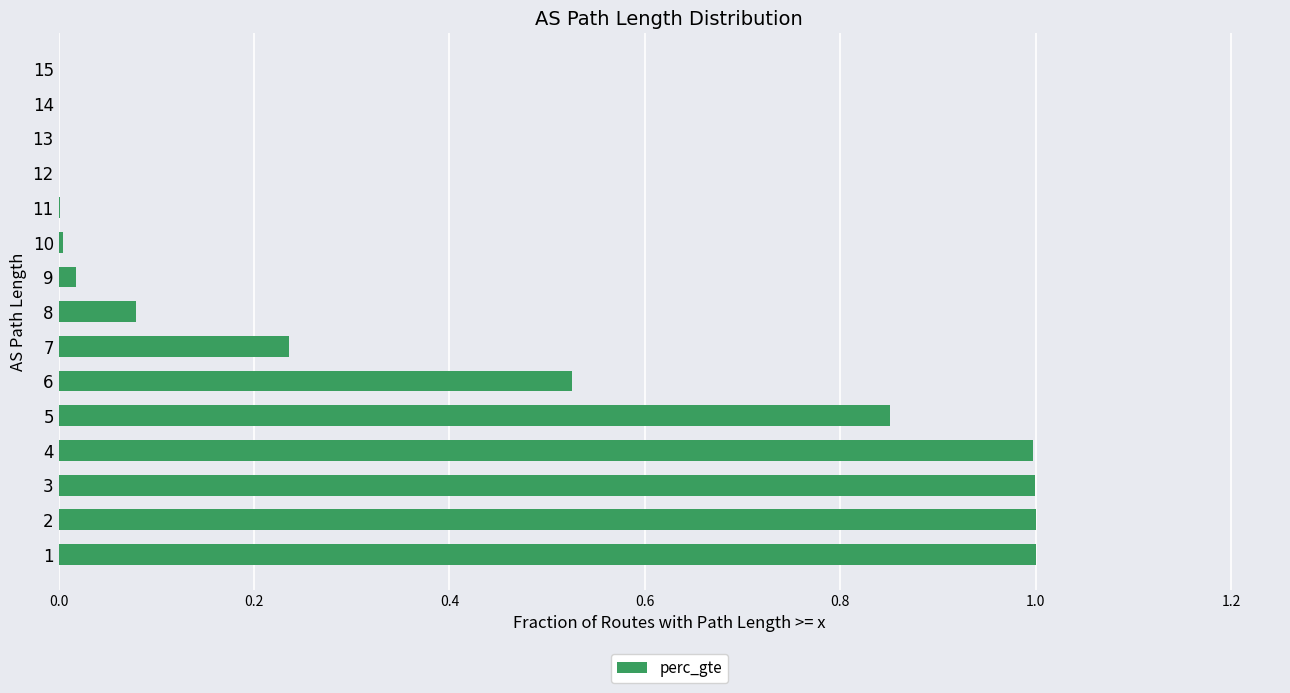

What is the greatest value displayed?

1.0